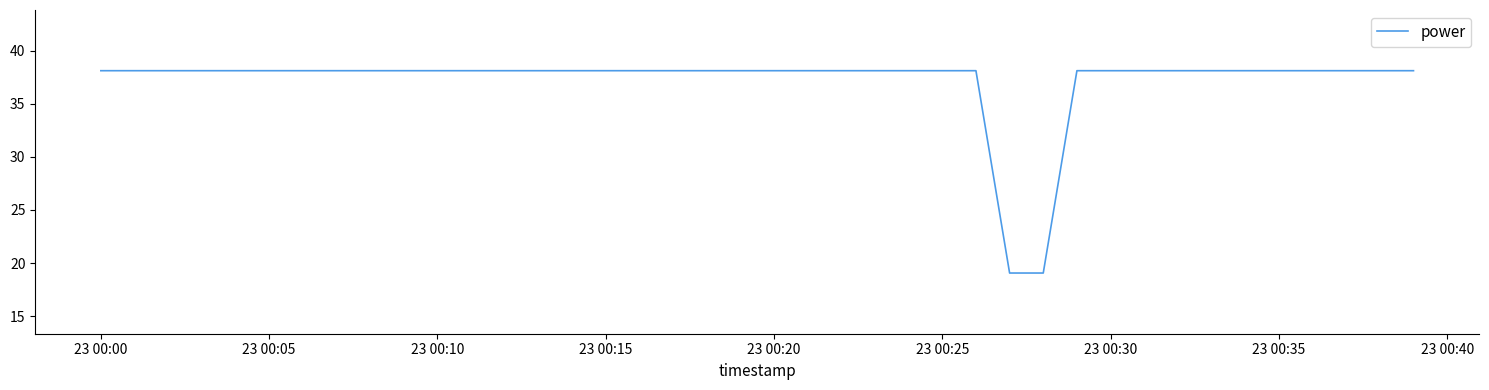

What is the smallest value displayed?

19.1